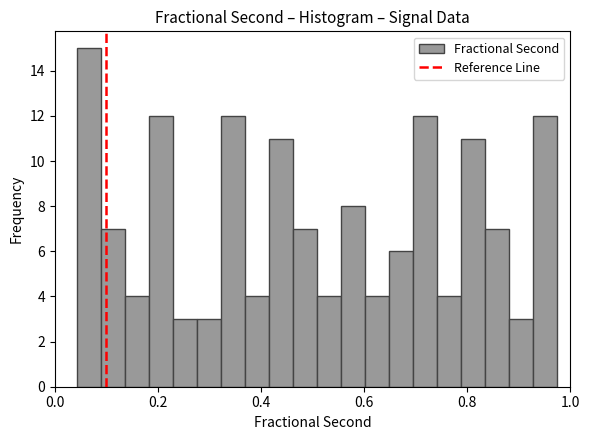

Around what value on the x-axis is the tallest bar? Give the approximate position of its centre, as read against the axis.

0.06